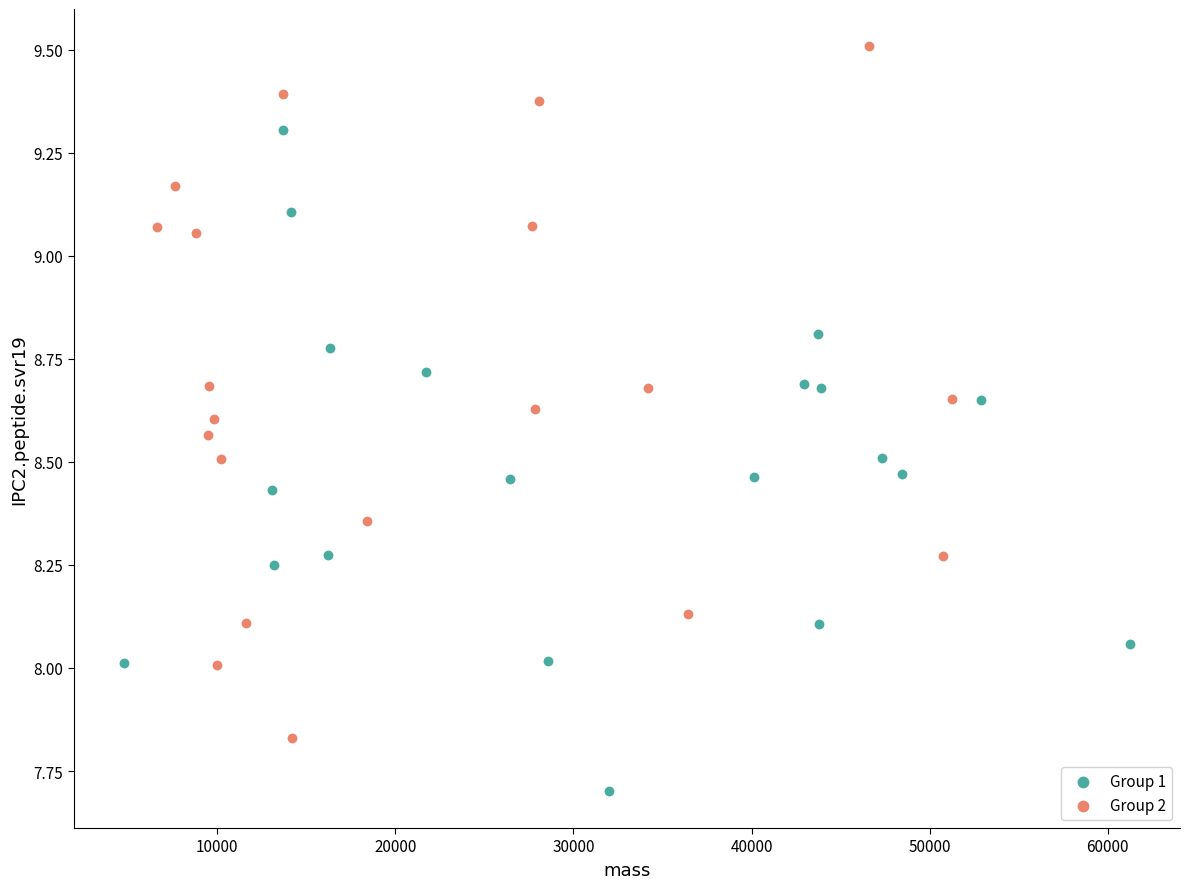

Which series has the largest Y range (max minus min)?

Group 2